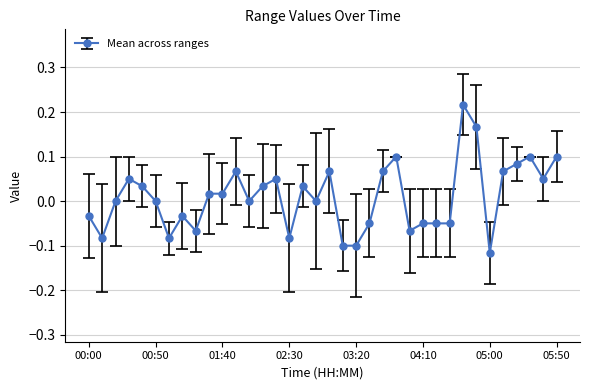

True or false: there are more than 1 points higher than both neighbors.

True